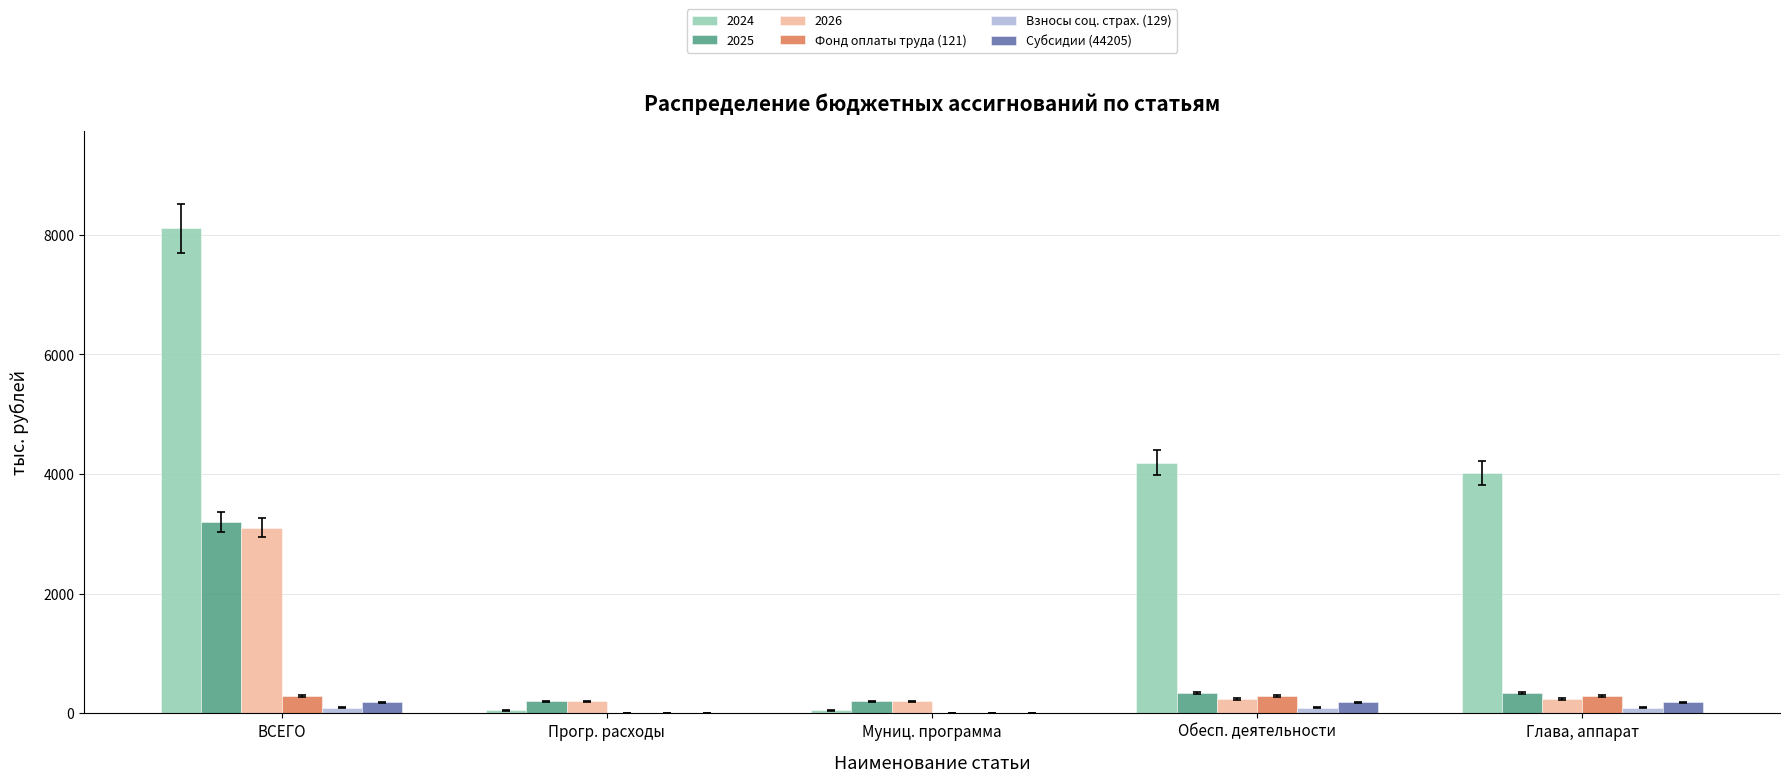

At which category is the sum across all series the highest?

ВСЕГО